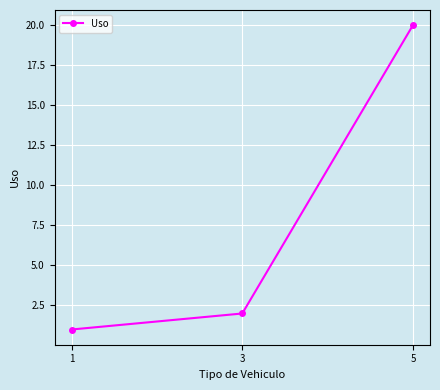

What is the value of the 3rd point from the left?

20